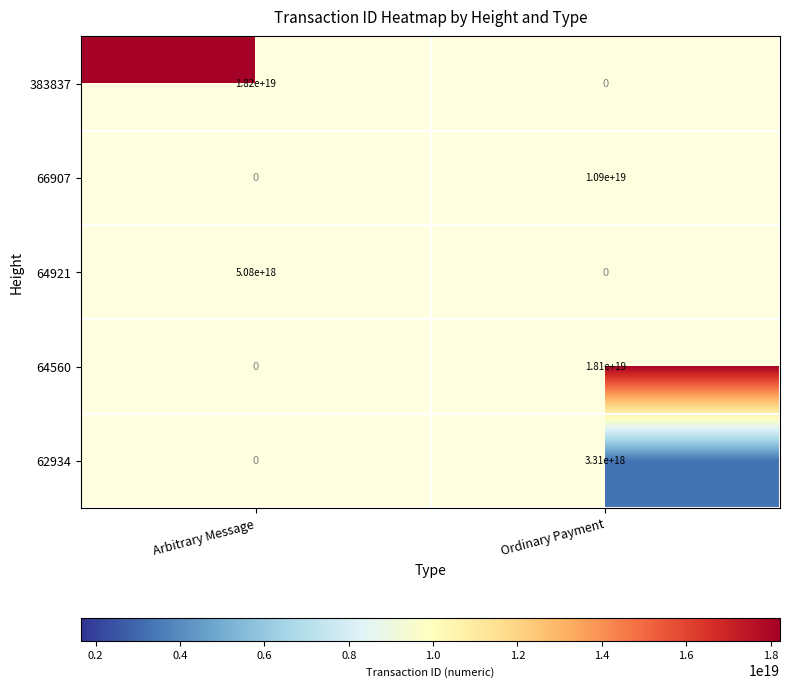

The 66907 series shows 6374367966382826496.0 at Ordinary Payment. True or false?

False